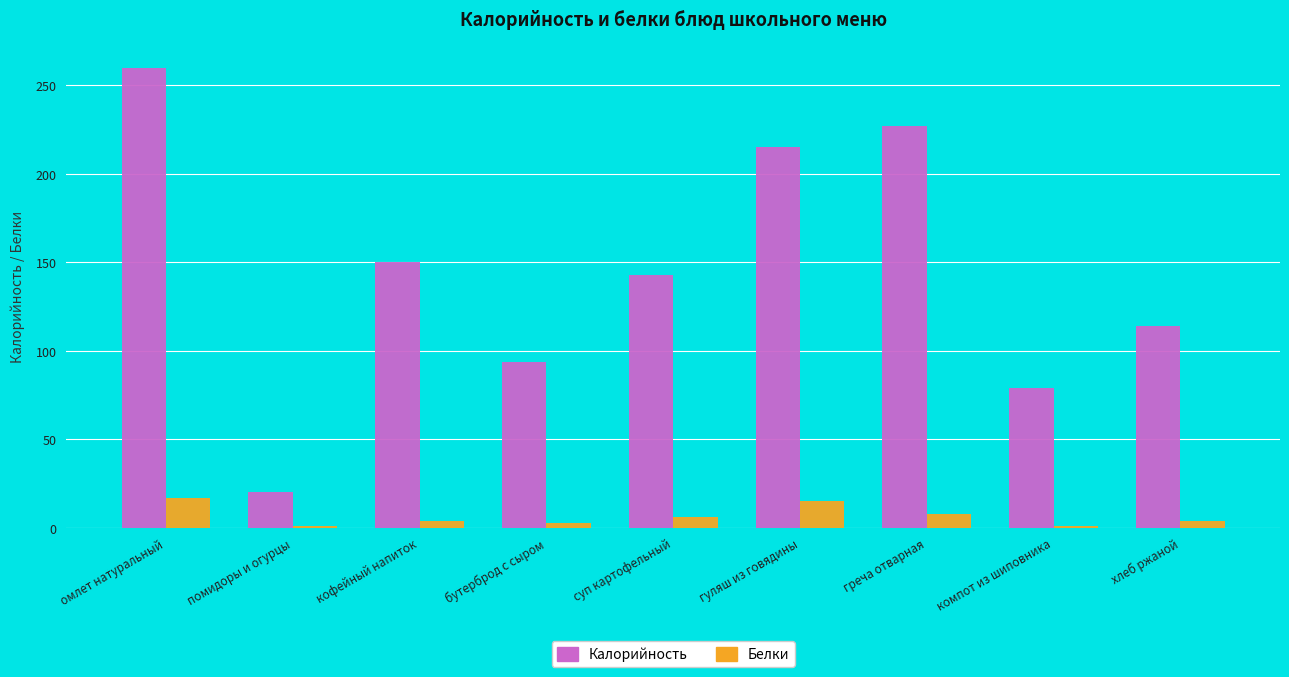

At which label does Белки first exceed 4?

омлет натуральный